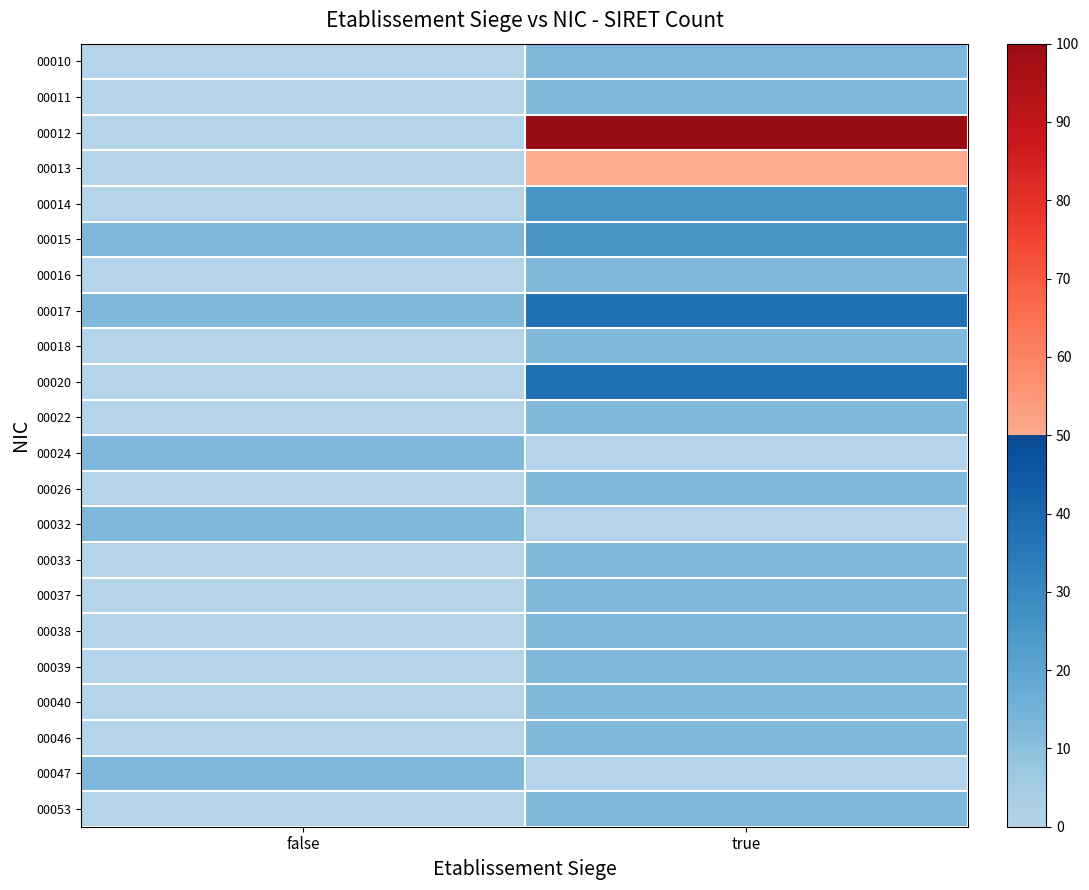

At which category does the chart reach its peak across all series?

true